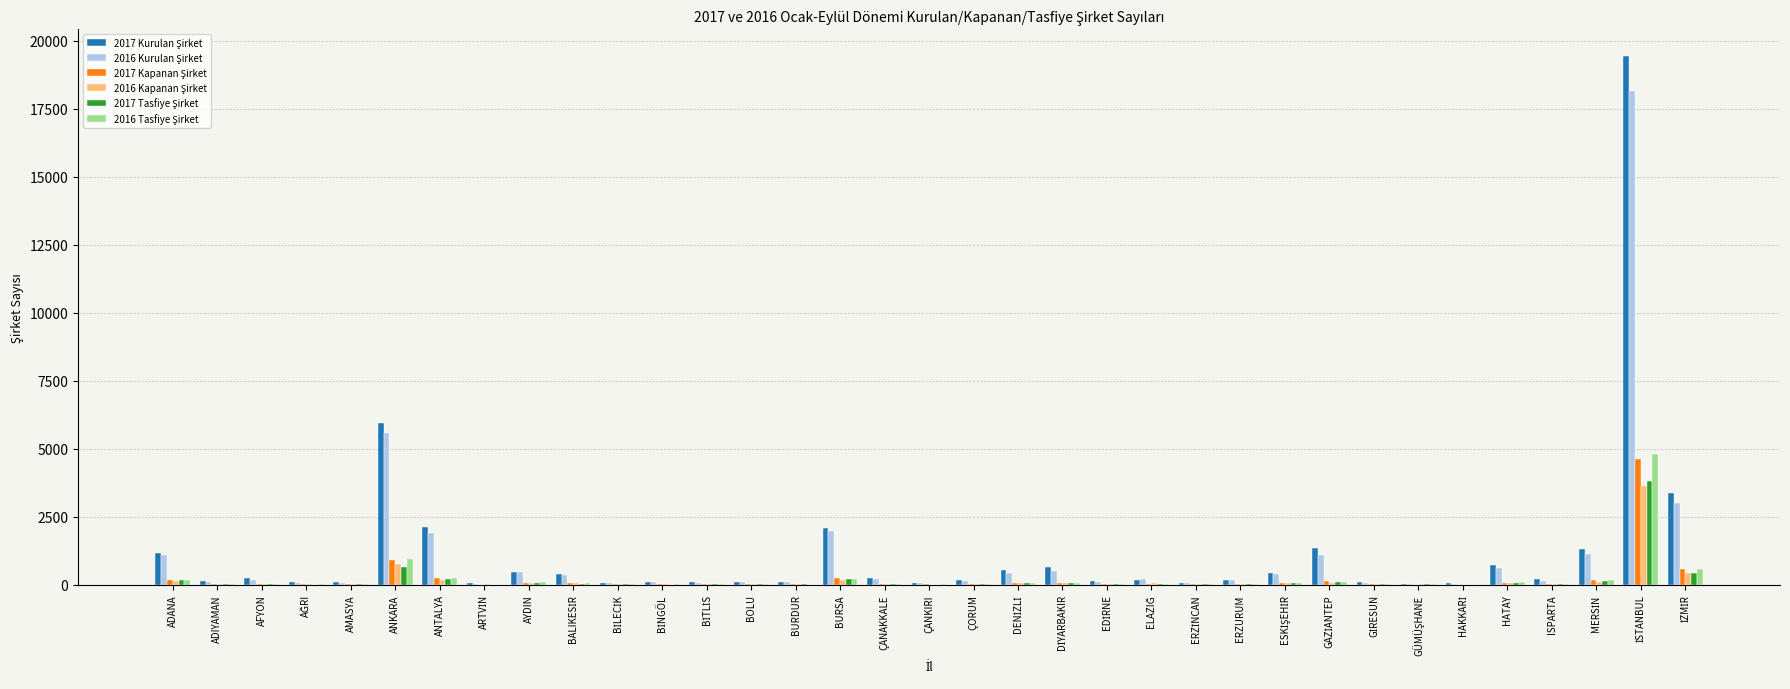

What is the maximum value shown in the chart?

19439